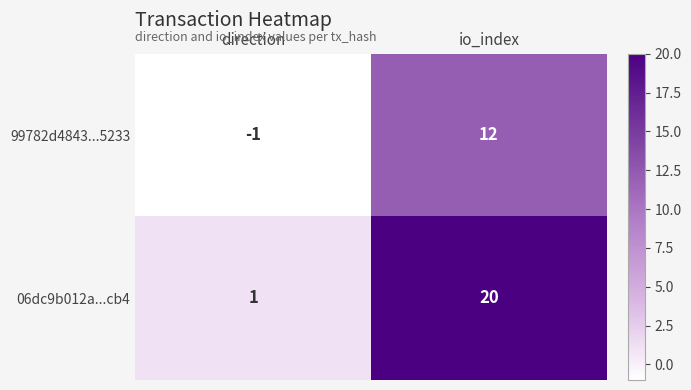

How many series are shown in this chart?

2